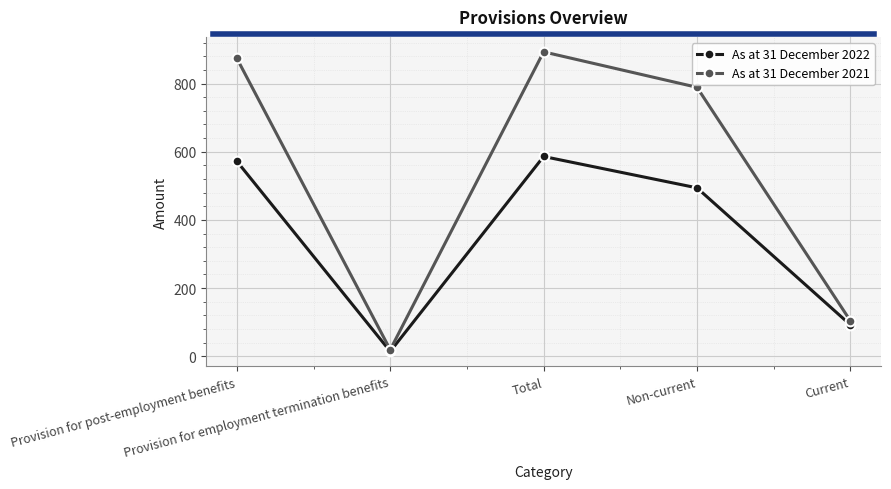

Which series has the largest range (max minus min)?

As at 31 December 2021